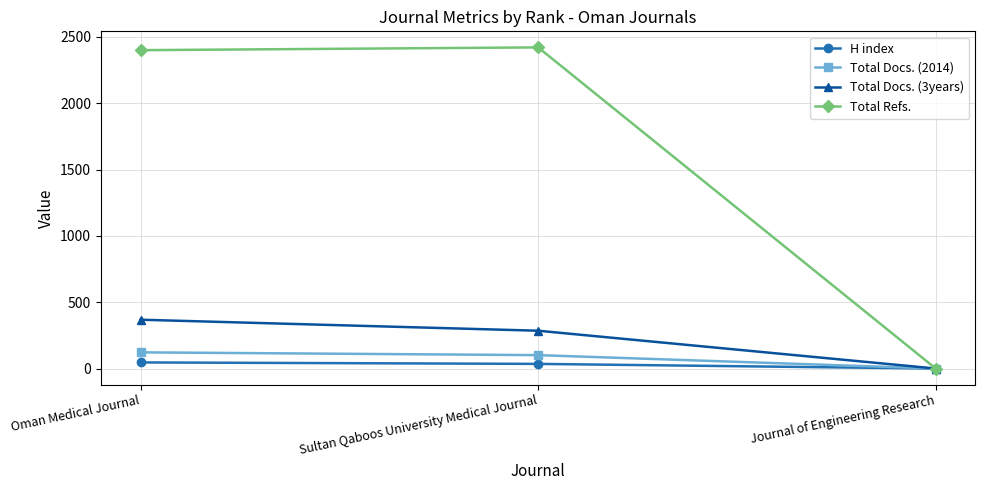

At how many categories does at least one series exceed 1003?

2